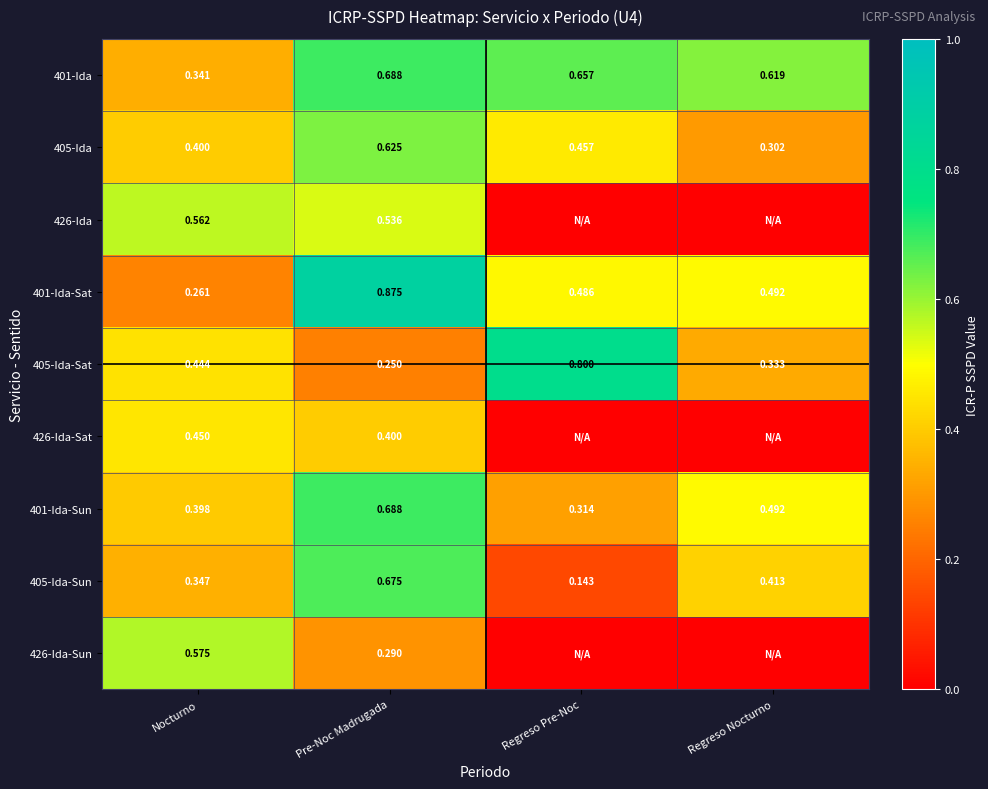

How many distinct data groups are displayed?

9